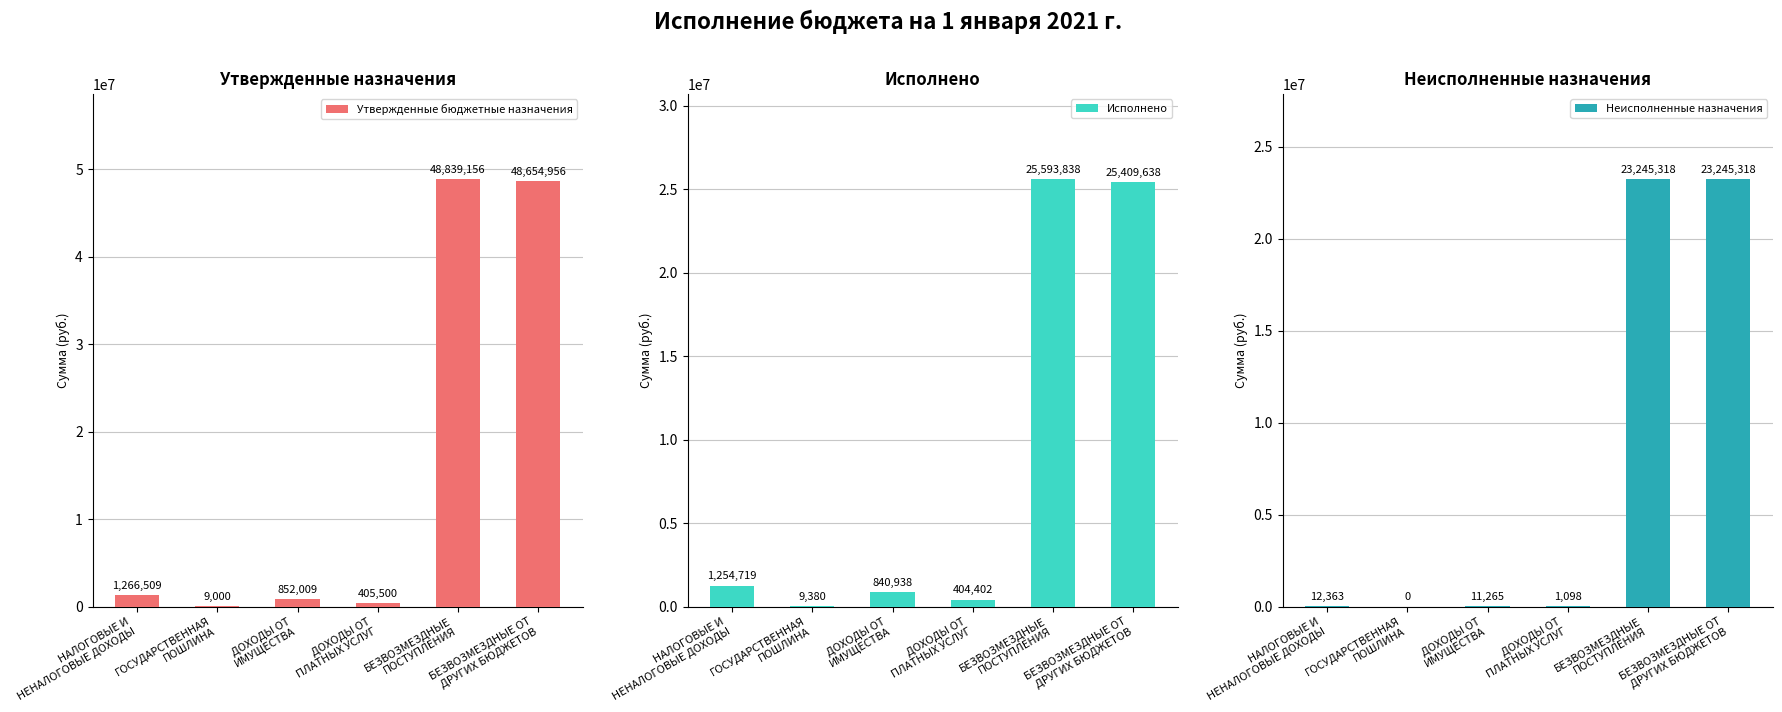

Which has a higher value, НАЛОГОВЫЕ И
НЕНАЛОГОВЫЕ ДОХОДЫ or ДОХОДЫ ОТ
ИМУЩЕСТВА?

НАЛОГОВЫЕ И
НЕНАЛОГОВЫЕ ДОХОДЫ